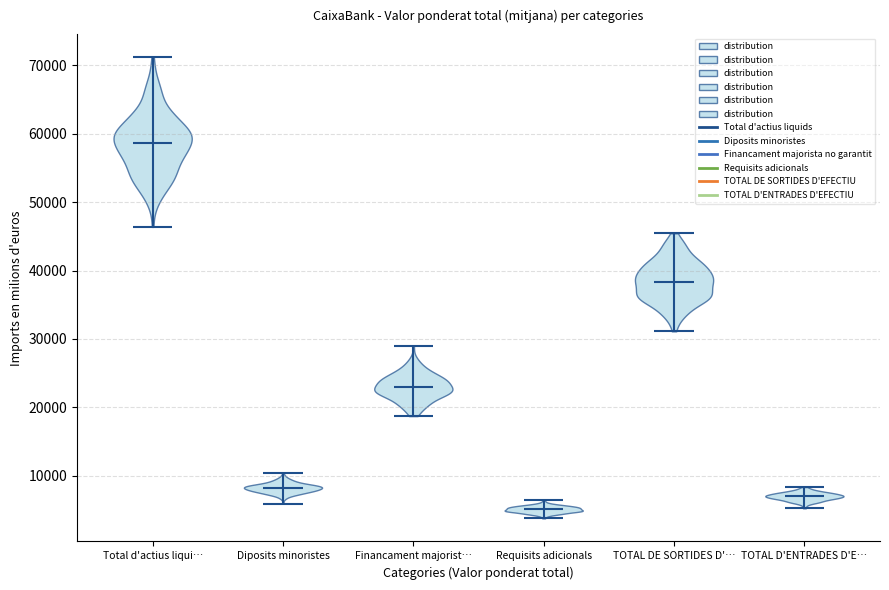

Reading left to right, read every violin against the y-axis: where its median line is, and the lowest and highest points it reaches. The values are not printed on the chart, so give them approximately, as read against the axis.

Total d'actius liqui…: median line 59000, lowest point 46000, highest point 71000
Diposits minoristes: median line 8000, lowest point 6000, highest point 10000
Financament majorist…: median line 23000, lowest point 19000, highest point 29000
Requisits adicionals: median line 5000, lowest point 4000, highest point 7000
TOTAL DE SORTIDES D'…: median line 38000, lowest point 31000, highest point 45000
TOTAL D'ENTRADES D'E…: median line 7000, lowest point 5000, highest point 8000